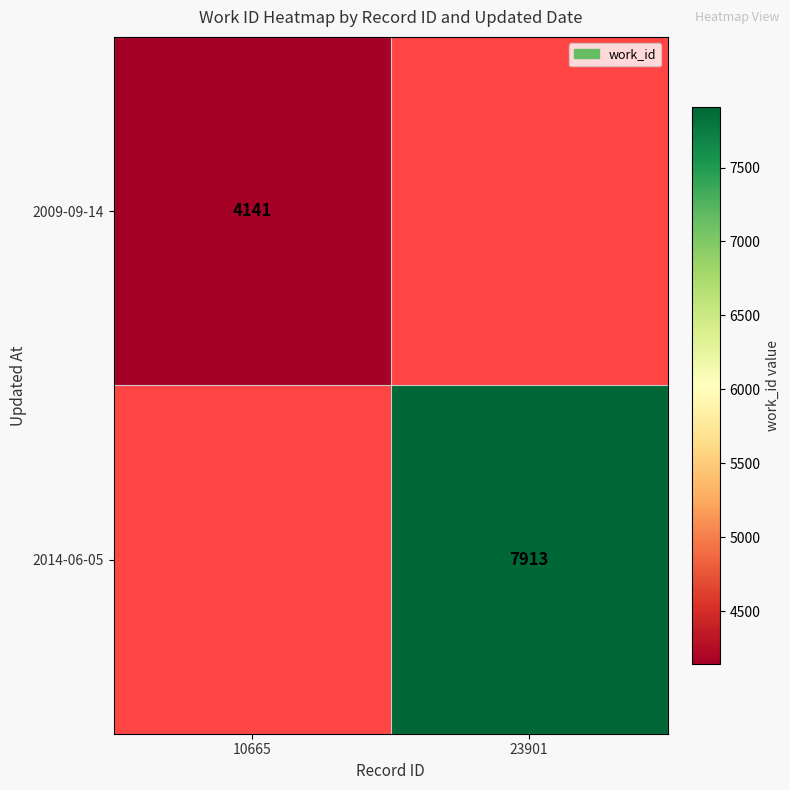

True or false: 2014-06-05 has a value of 10978 at 23901.

False